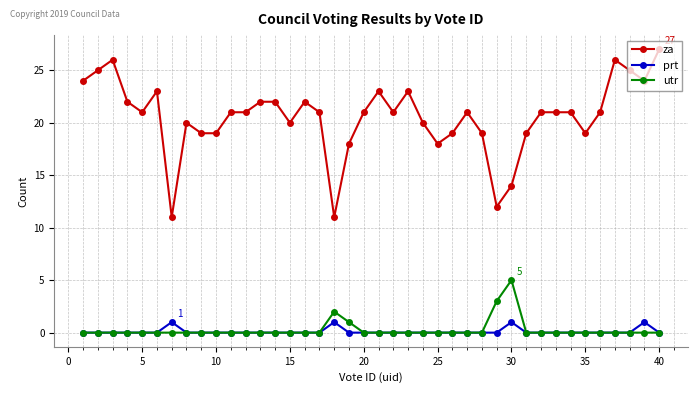

Which series has the widest spread of values?

za